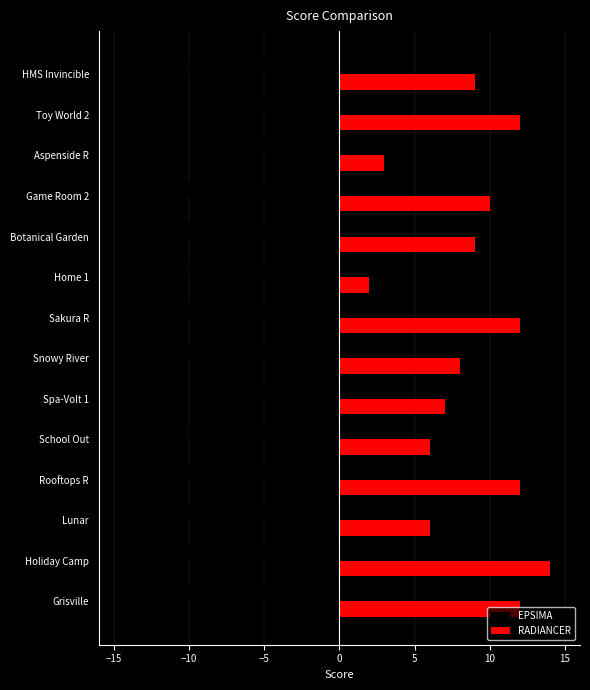

What is the difference between the second highest and second lowest values in the EPSIMA series?

5